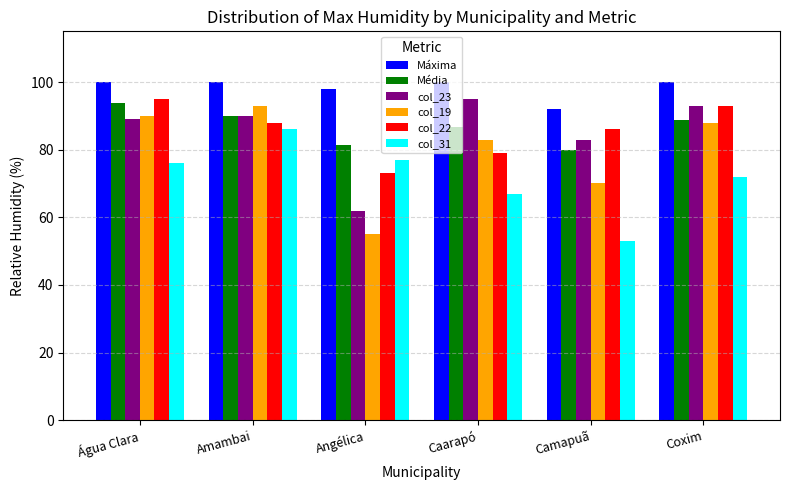

Is it true that col_23 equals 92.4 at Angélica?

False